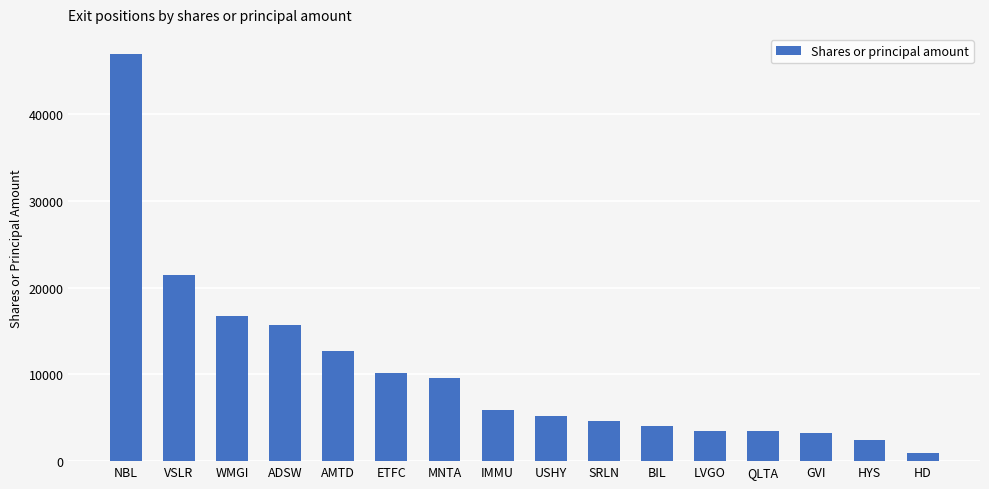

What is the label of the 2nd bar from the left?

VSLR